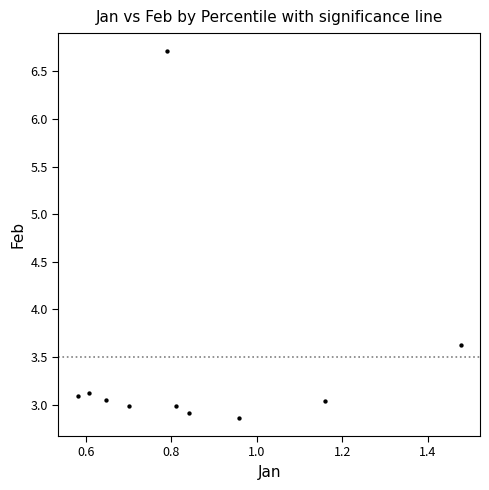

What Y value in the scatter plot is closest to 4?

3.6